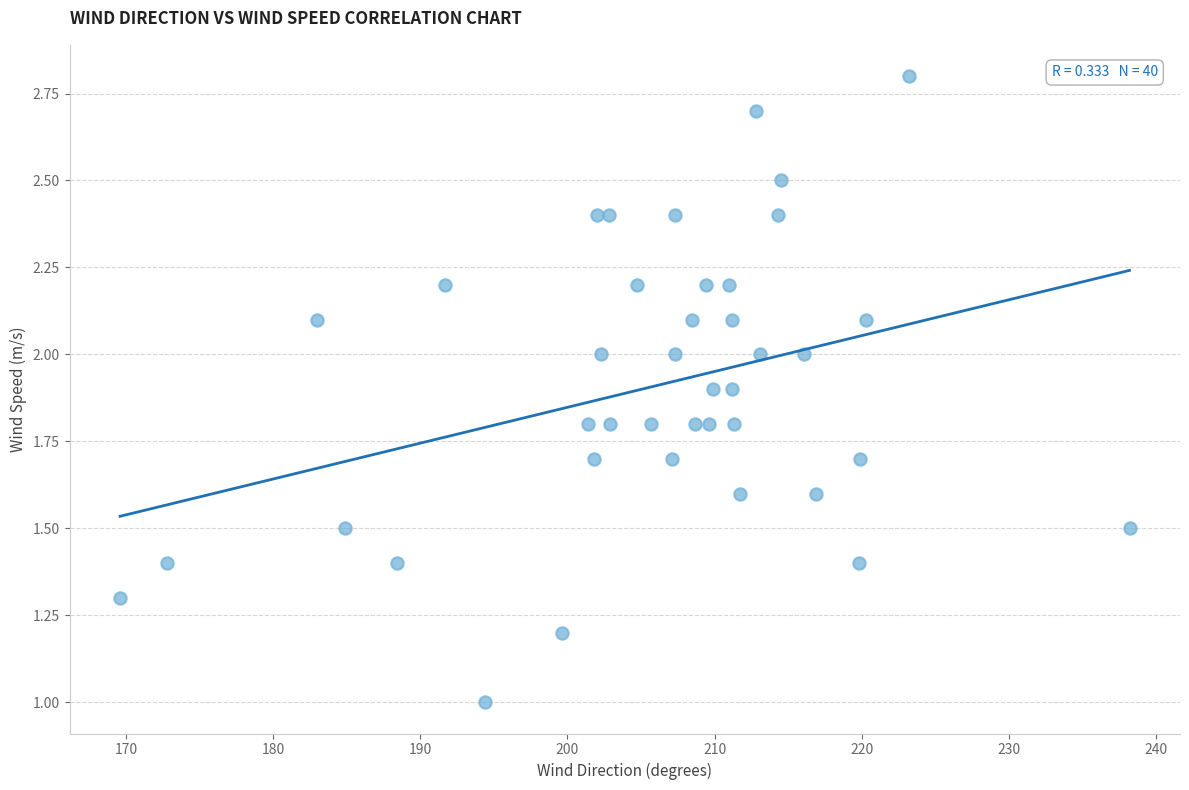

What is the range of Y values (max minus min)?

1.8